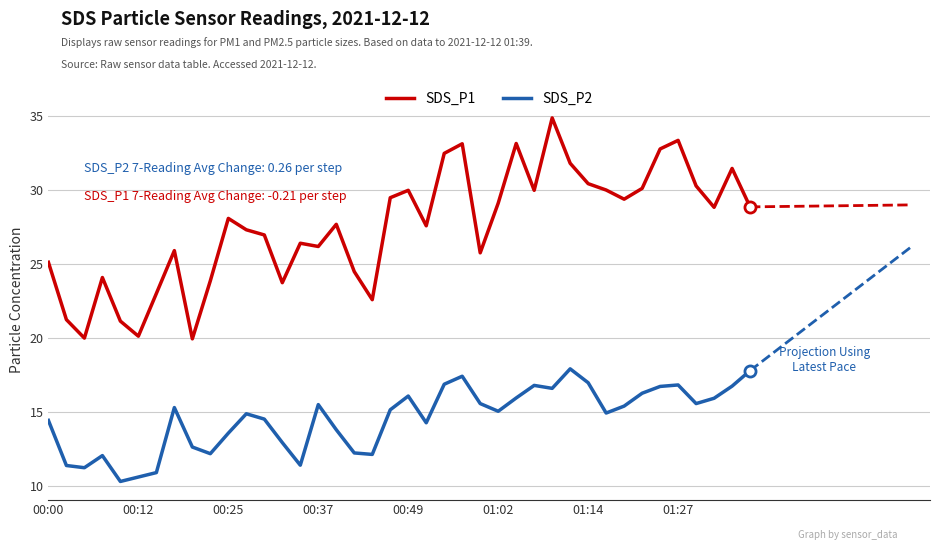

How many data points in SDS_P2 are less than 15?

19